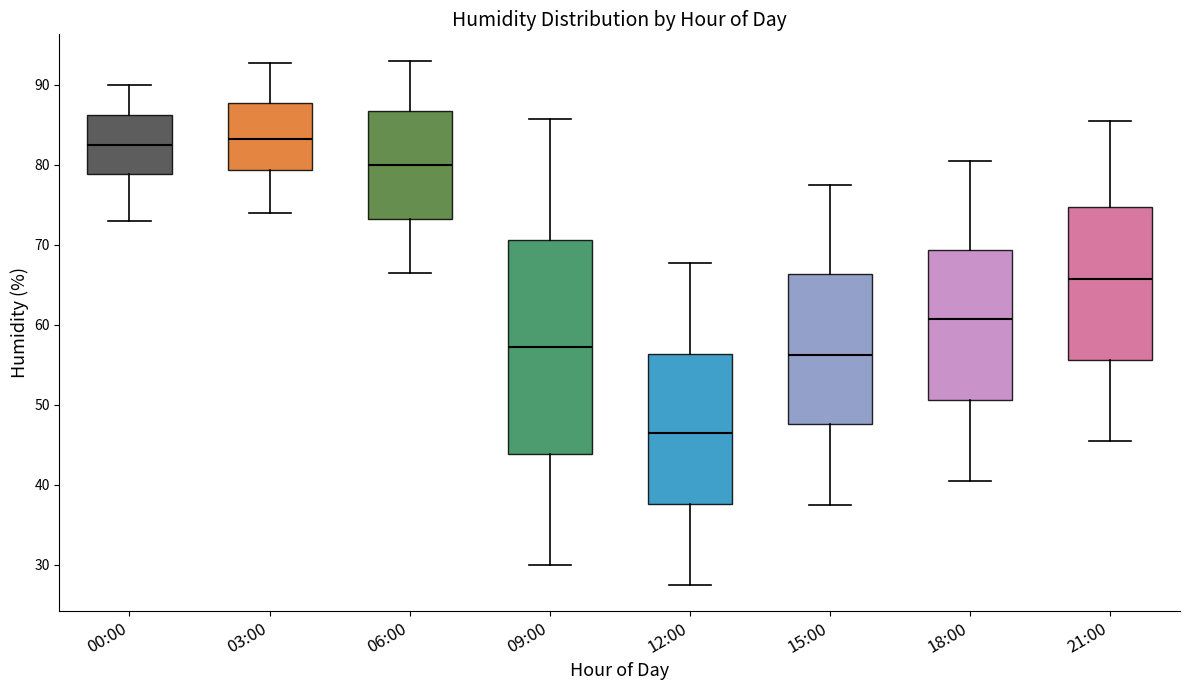

Reading left to right, transcribe this box plot: for each box, give where its median line is, the range the box spans, and where its two whiskers end, as read against the y-axis. The values are not printed on the chart, so give them approximately, as read against the axis.

00:00: median 83, box 79 to 86, whiskers 73 to 90
03:00: median 83, box 79 to 88, whiskers 74 to 93
06:00: median 80, box 73 to 87, whiskers 67 to 93
09:00: median 57, box 44 to 71, whiskers 30 to 86
12:00: median 46, box 38 to 56, whiskers 28 to 68
15:00: median 56, box 48 to 66, whiskers 38 to 78
18:00: median 61, box 51 to 69, whiskers 41 to 81
21:00: median 66, box 56 to 75, whiskers 46 to 86